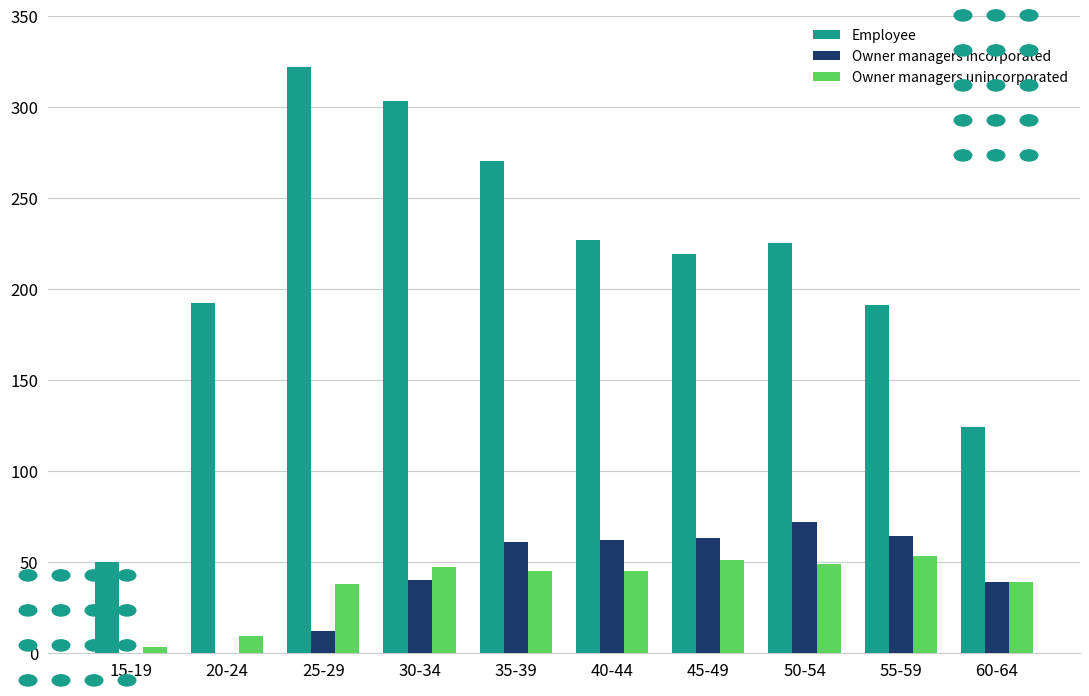

What value does the Owner managers unincorporated series have at 50-54, to the nearest 5?

50